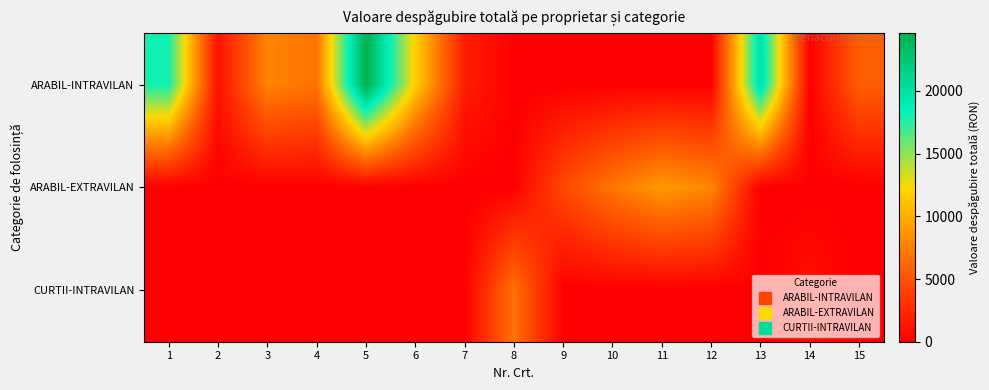

What is the difference between the highest and lowest values at 14?

847.2